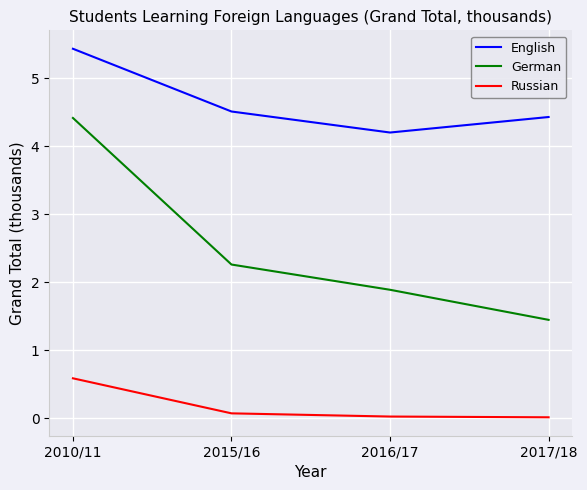

What are all the series names shown in the legend?

English, German, Russian